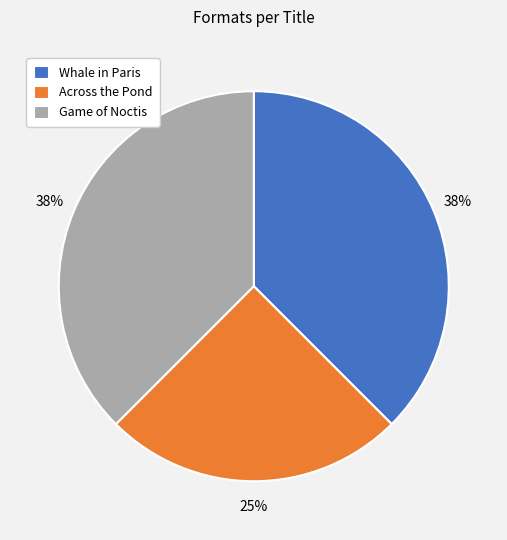

To the nearest percent, what portion does Across the Pond represent?

25%